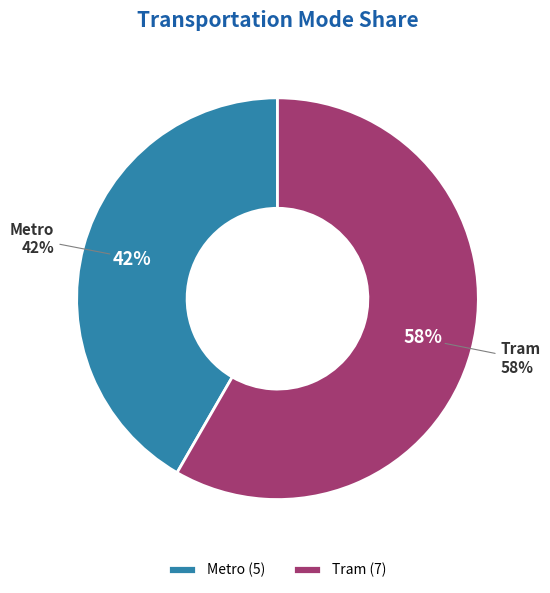

Which category has the biggest portion of the pie?

Tram